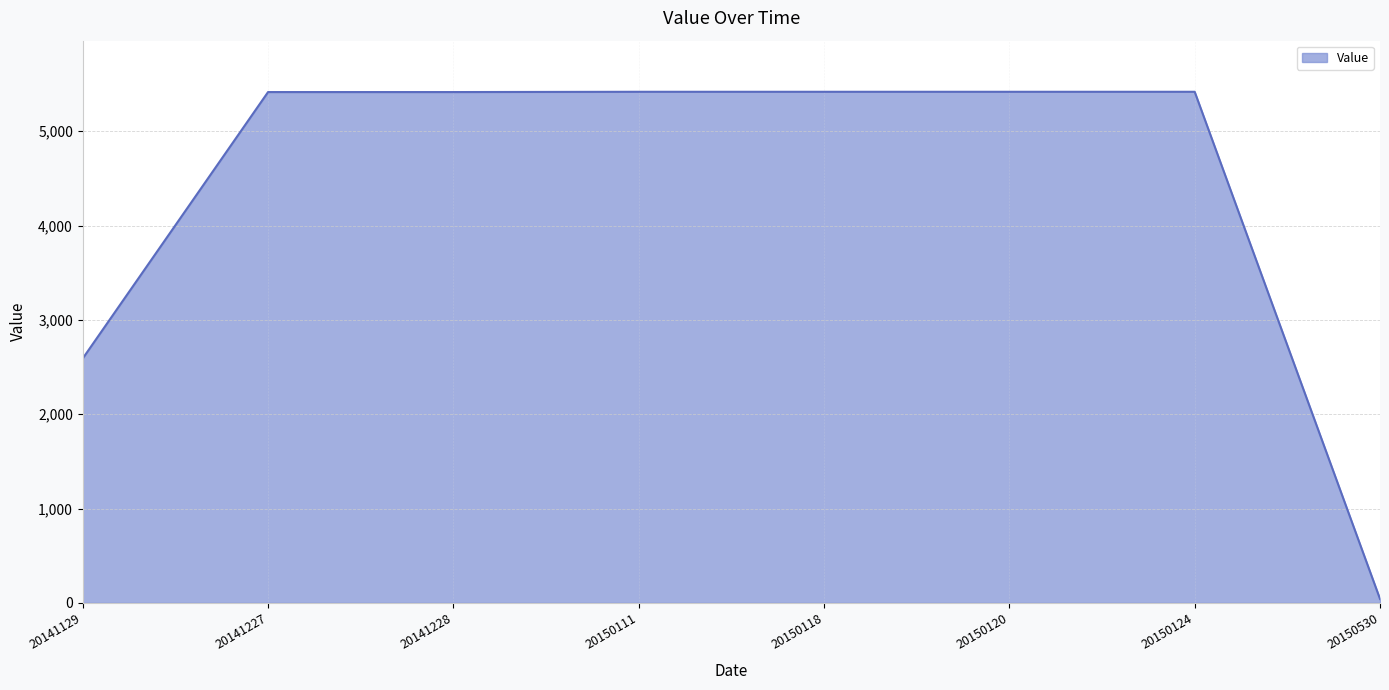

Does the chart display data point markers on the line(s)?

No